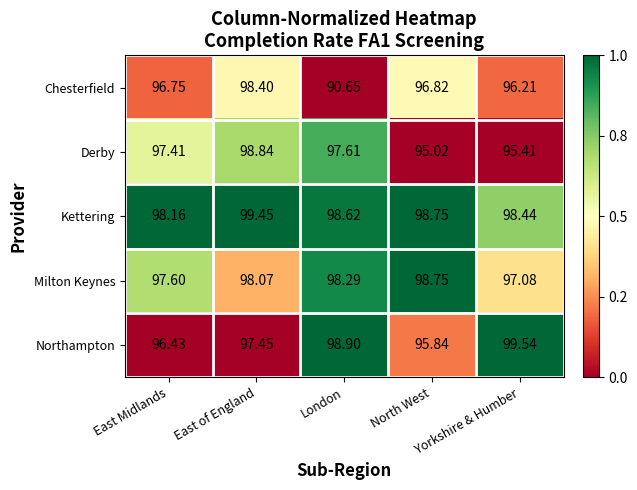

How many distinct data groups are displayed?

5